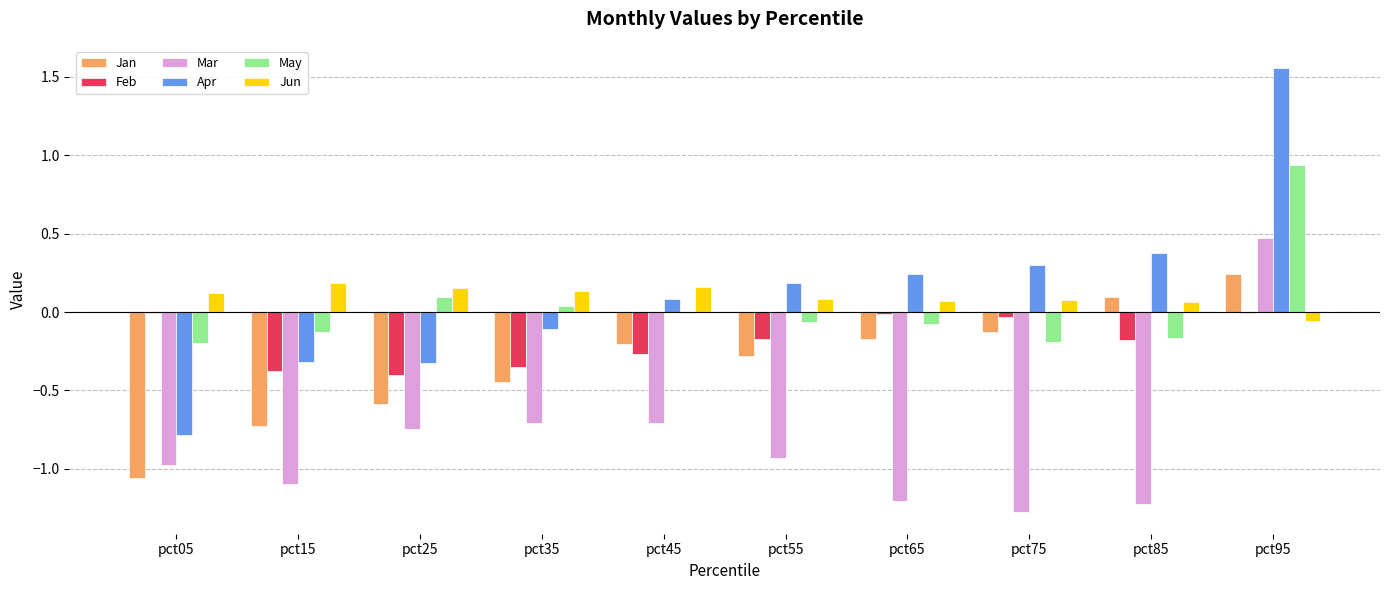

What is the average value of the Mar series?

-0.8